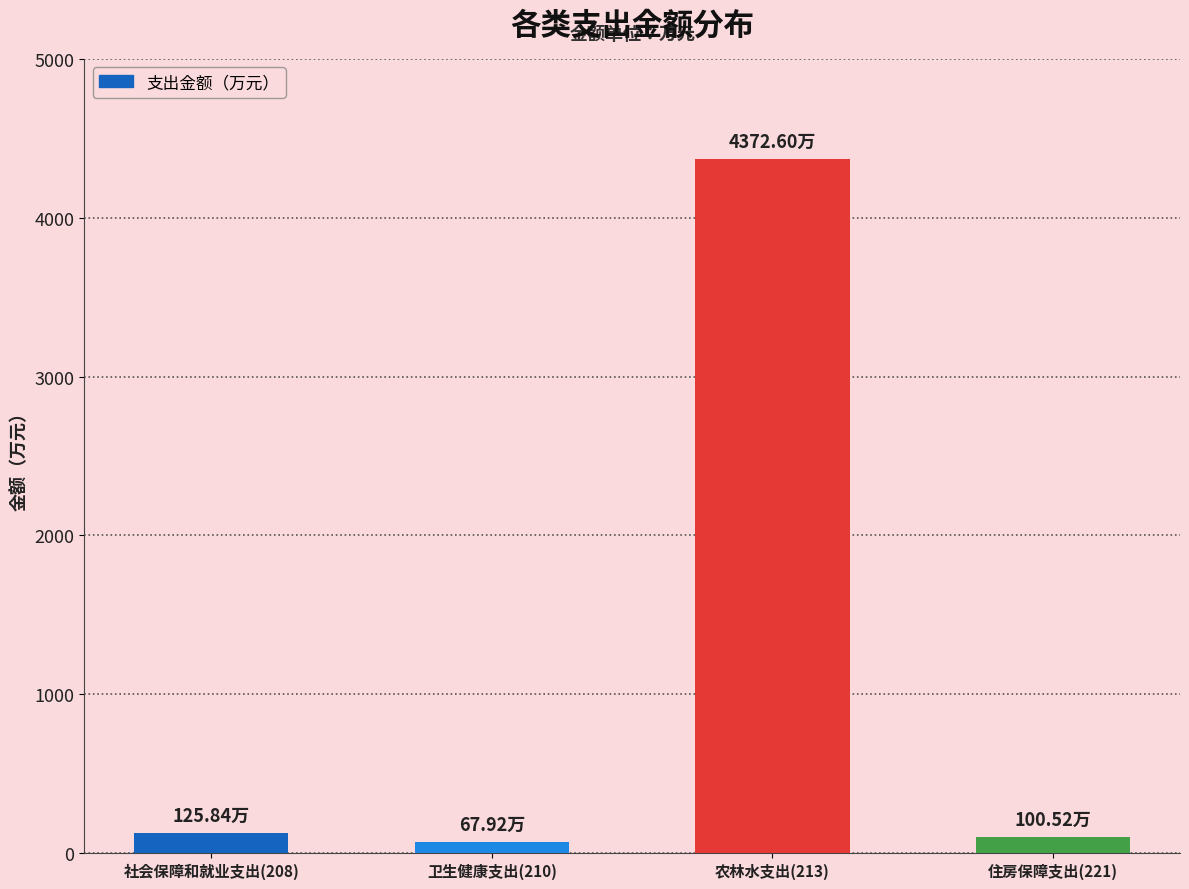

What is the difference between the maximum and second lowest values?

4272.1